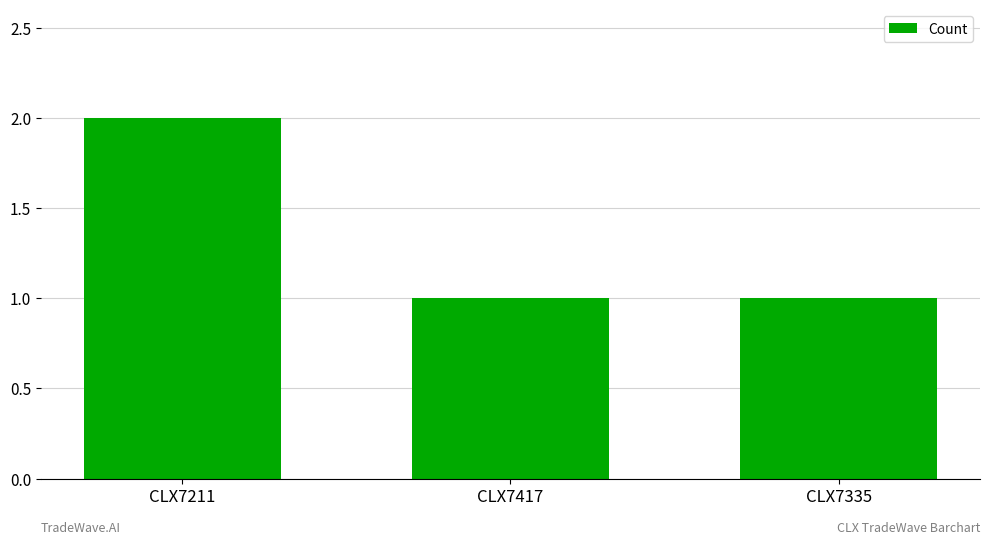

What is the difference between the maximum and second lowest values?

1